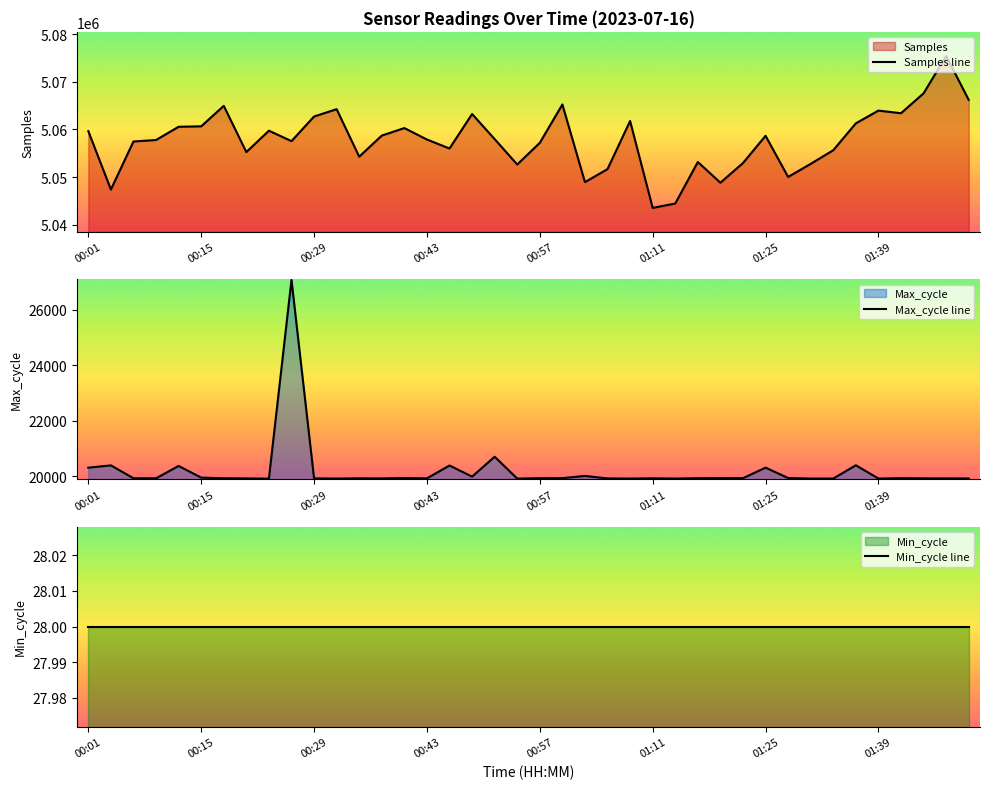

Read the Max_cycle value at 00:38, to the nearest 50.

19900